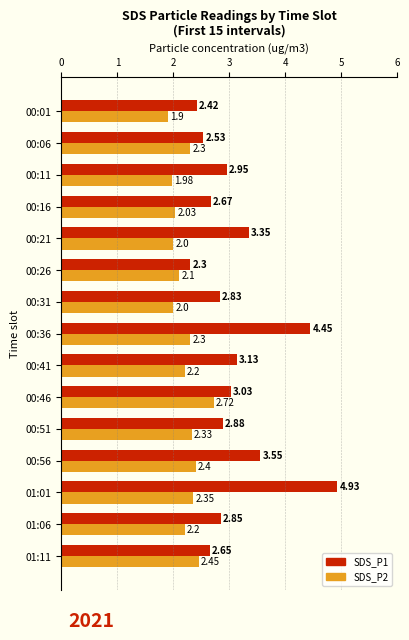

Between 01:11 and 00:56, which series saw the biggest shift?

SDS_P1